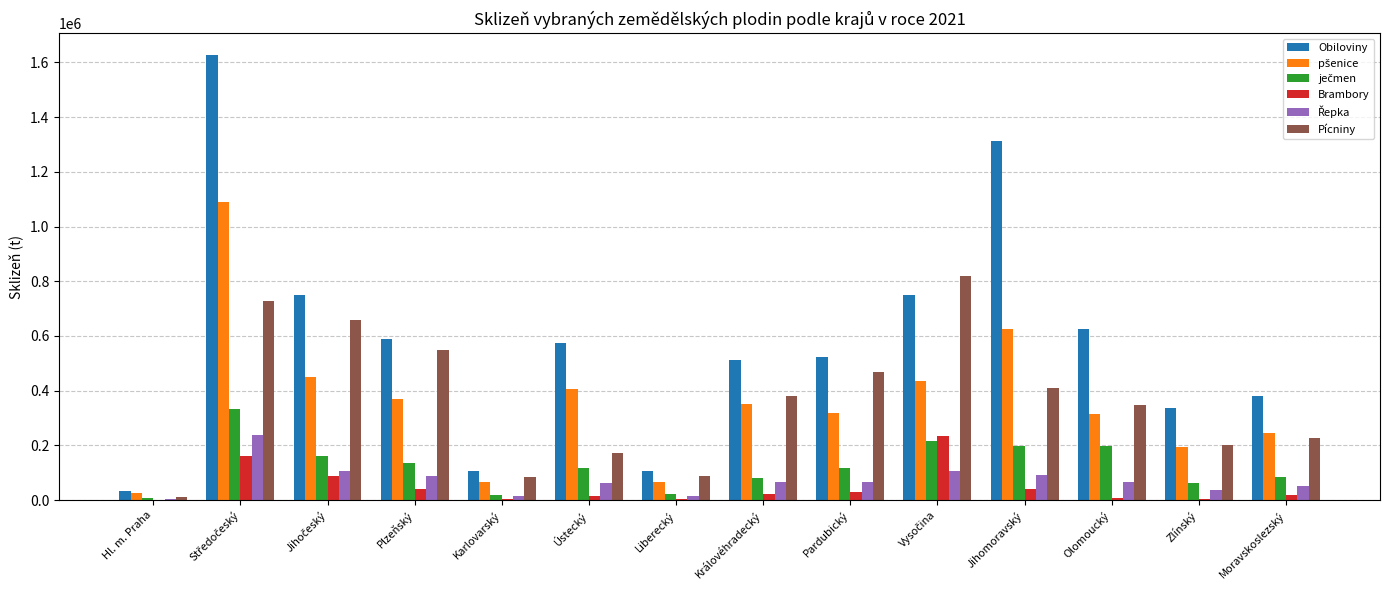

Between Plzeňský and Karlovarský, which series saw the biggest shift?

Obiloviny